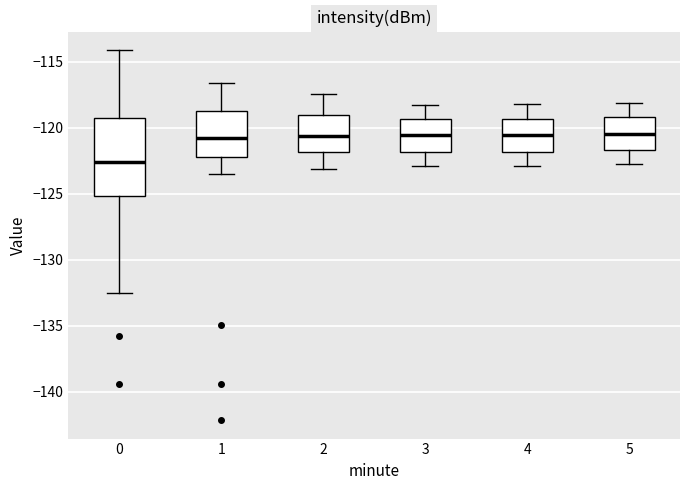

Which box is the tallest, from its lower edge to its upper edge?

0